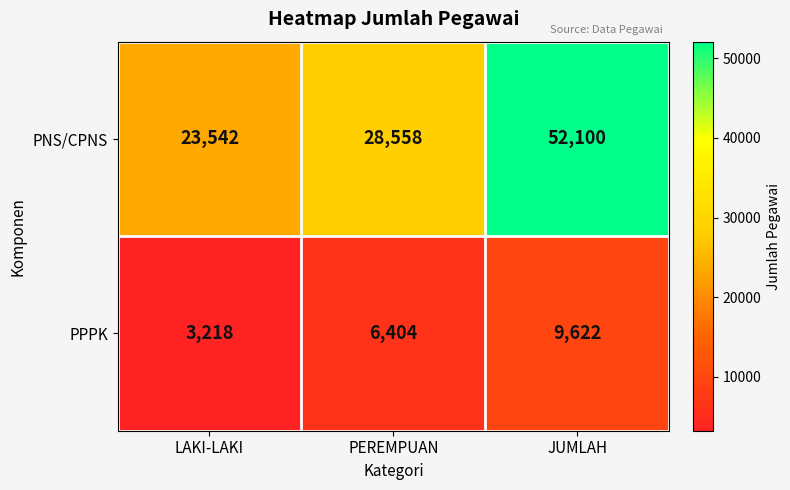

What is the difference between the second highest and minimum values in the PNS/CPNS series?

5016